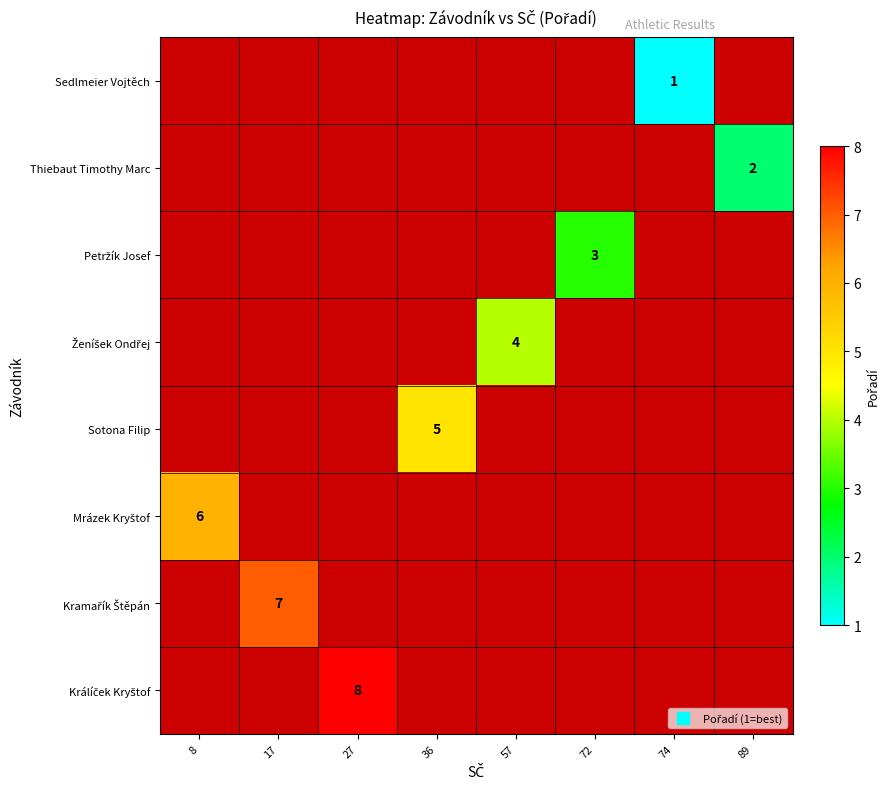

Which category has the highest value across all series?

27